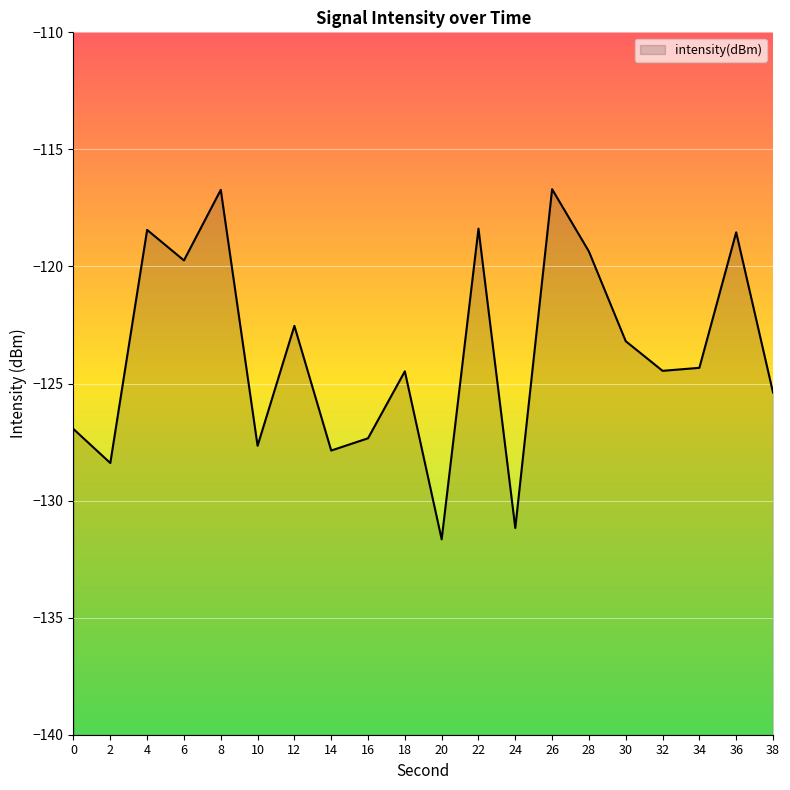

What value does the data have at 18?

-124.5